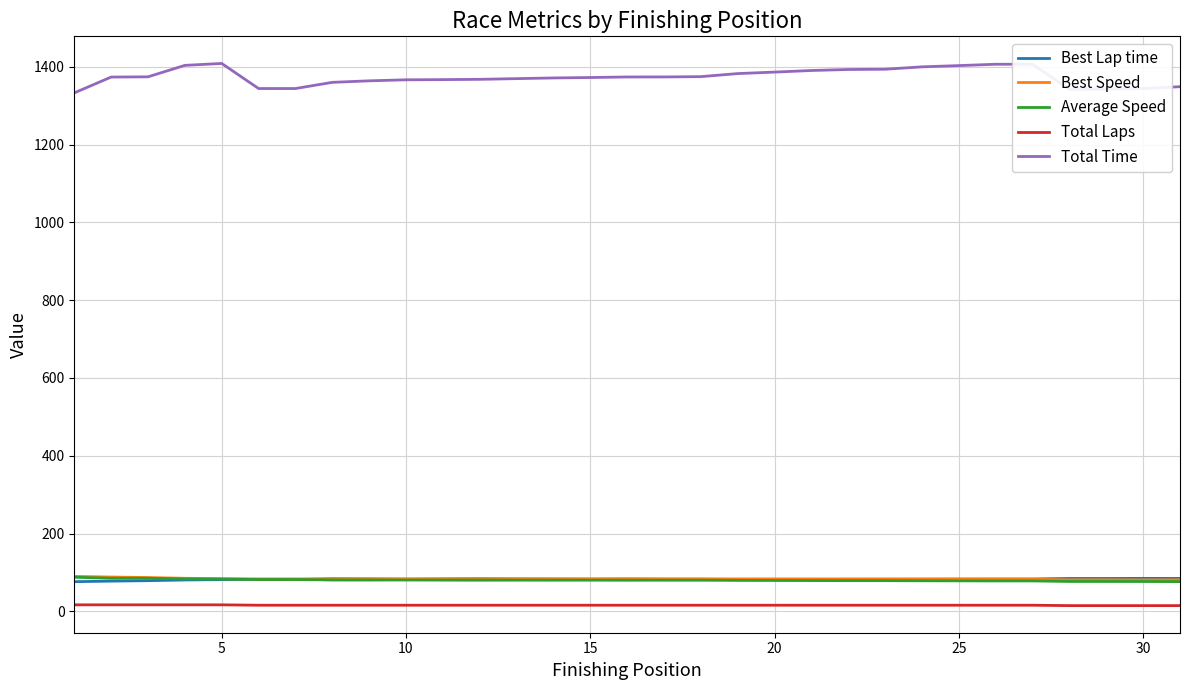

True or false: Average Speed and Total Laps cross at least once.

False